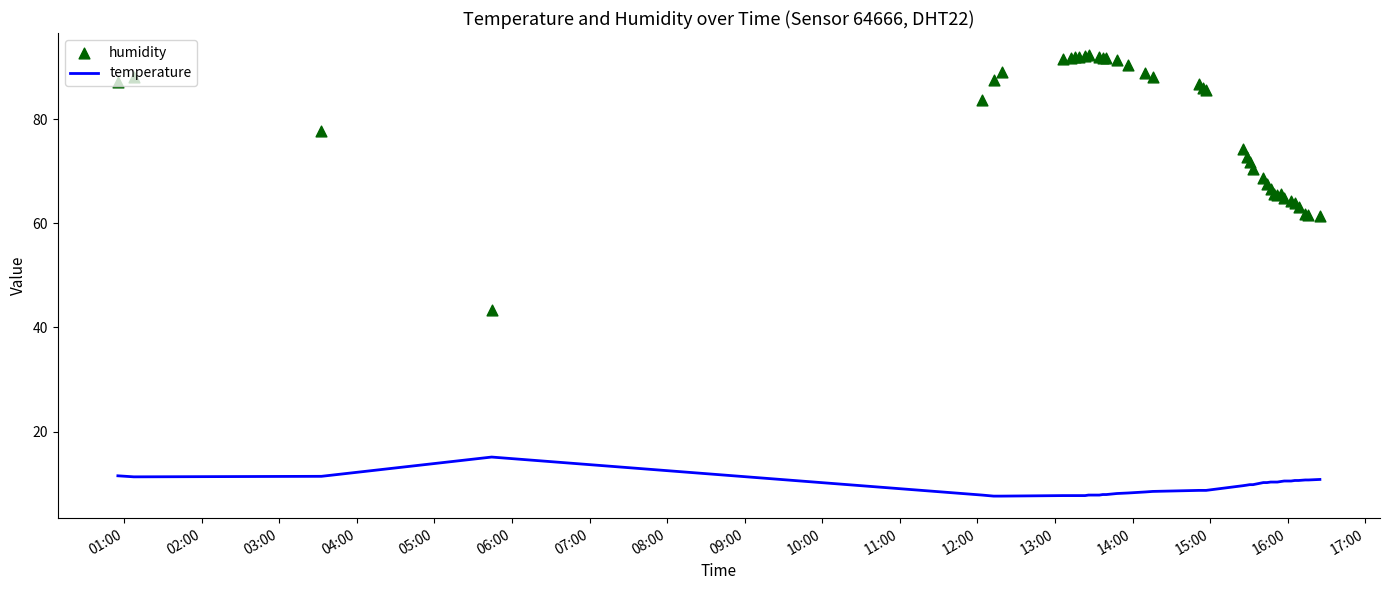

What are all the series names shown in the legend?

temperature, humidity